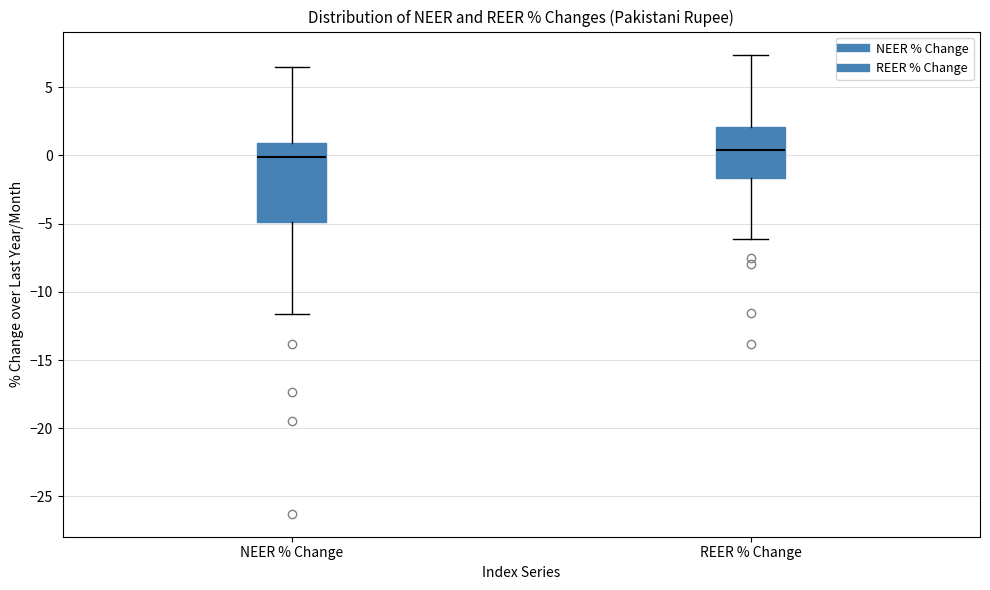

Reading left to right, transcribe this box plot: for each box, give where its median line is, the range the box spans, and where its two whiskers end, as read against the y-axis. The values are not printed on the chart, so give them approximately, as read against the axis.

NEER % Change: median 0.0, box -5.0 to 1.0, whiskers -11.5 to 6.5
REER % Change: median 0.5, box -1.5 to 2.0, whiskers -6.0 to 7.5